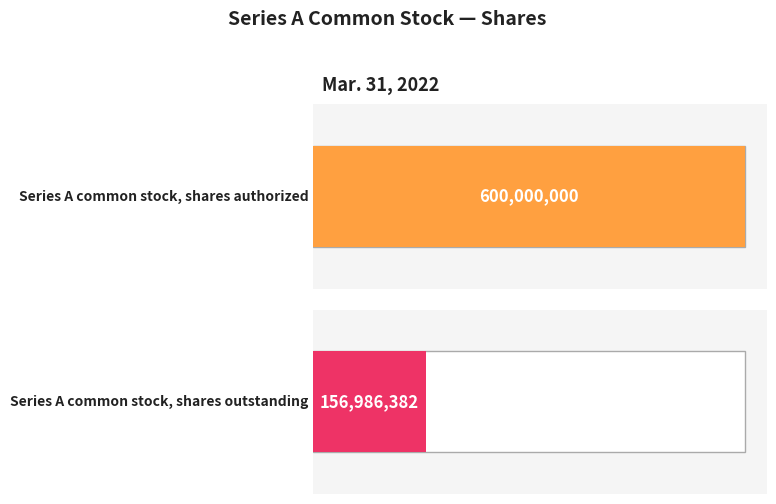

What is the ratio of the value at Series A common stock, shares authorized to the value at Series A common stock, shares outstanding?

3.8